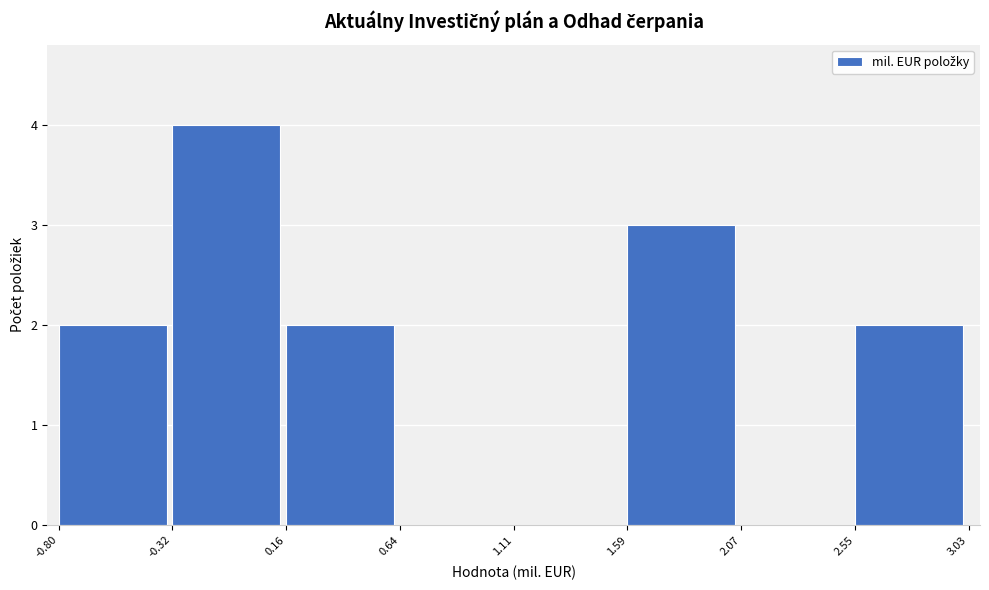

What is the height of the bar covering -0.80 to -0.32 on the x-axis? The values are not printed on the chart, so give them approximately, as read against the axis.

2